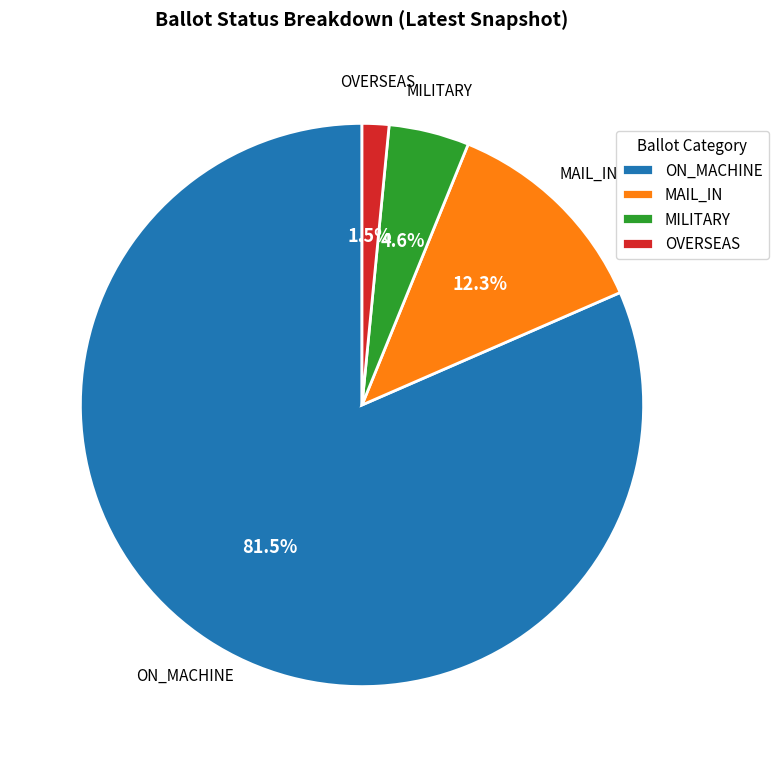

What is the total percentage of MILITARY and MAIL_IN?

16.9%